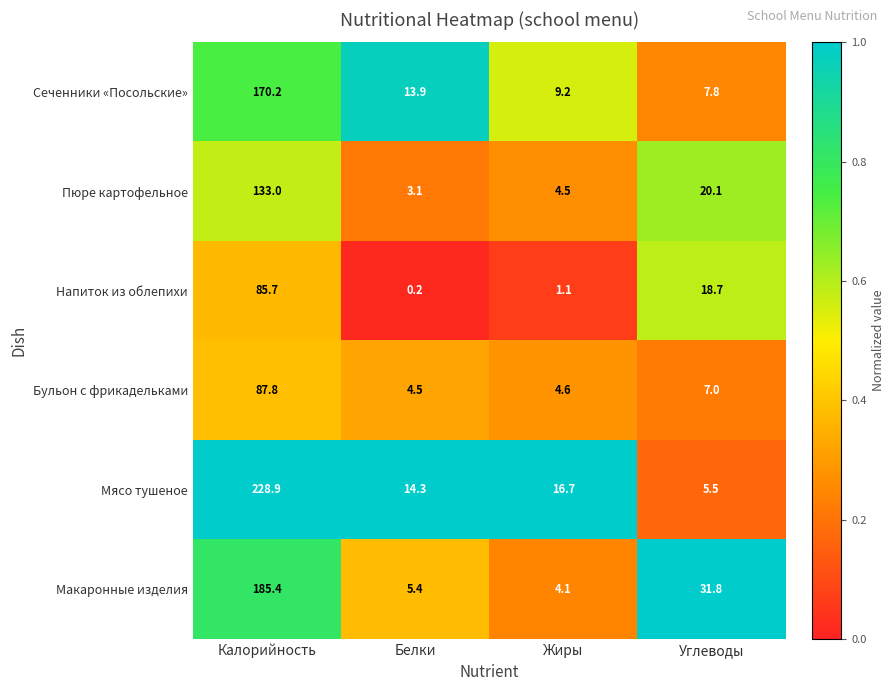

Which category has the highest value across all series?

Калорийность